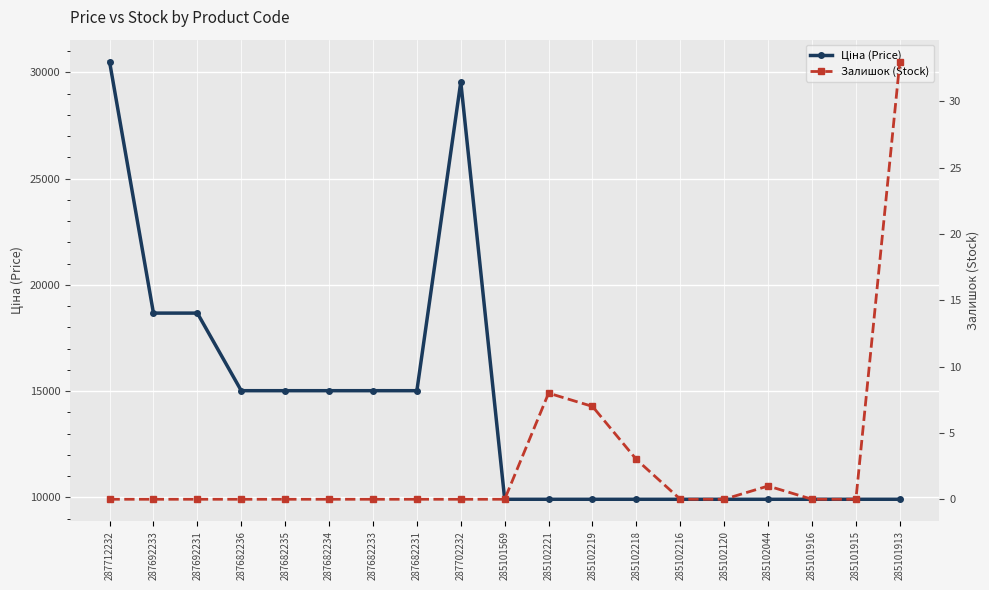

Reading right to left, what are all the values shown in this chart?

Ціна (Price): 285101913=9908.5	285101915=9908.5	285101916=9908.5	285102044=9908.5	285102120=9908.5	285102216=9908.5	285102218=9908.5	285102219=9908.5	285102221=9908.5	285101569=9908.5	287702232=29548.9	287682231=15019.2	287682233=15019.2	287682234=15019.2	287682235=15019.2	287682236=15019.2	287692231=18671.5	287692233=18671.5	287712232=30512.3
Залишок (Stock): 285101913=33.0	285101915=0.0	285101916=0.0	285102044=1.0	285102120=0.0	285102216=0.0	285102218=3.0	285102219=7.0	285102221=8.0	285101569=0.0	287702232=0.0	287682231=0.0	287682233=0.0	287682234=0.0	287682235=0.0	287682236=0.0	287692231=0.0	287692233=0.0	287712232=0.0